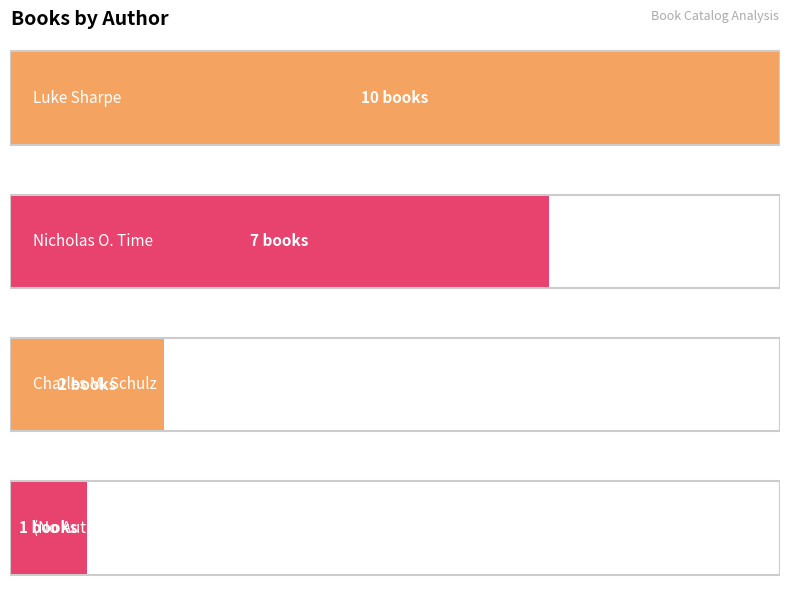

What is the value of the 1st bar from the left?

10